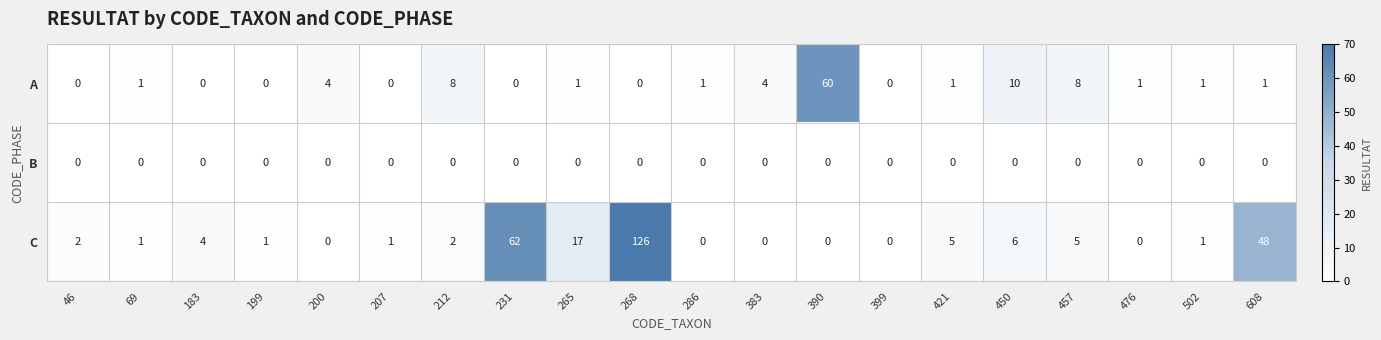

Rank the series by their maximum value, from lowest to highest.

B, A, C